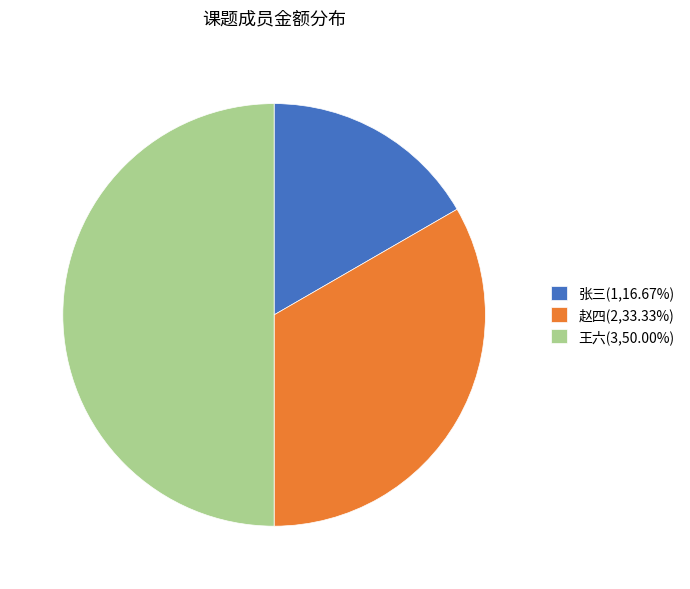

Is it true that 王六 is 50% of the pie?

True